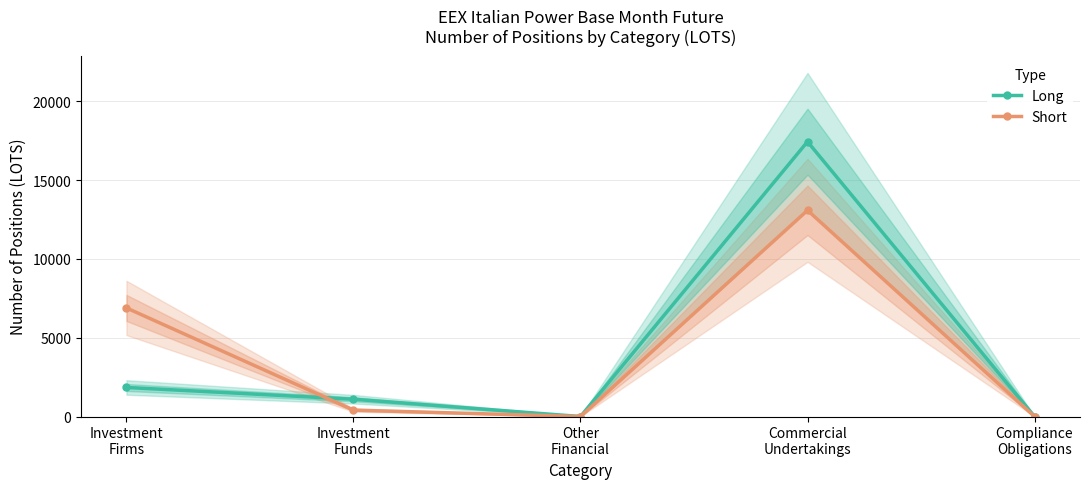

Does the chart display data point markers on the line(s)?

Yes